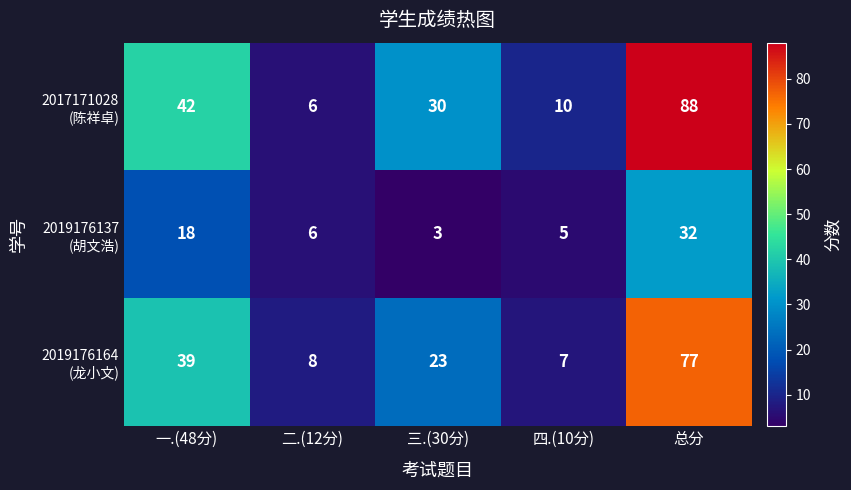

What is the maximum value shown in the chart?

88